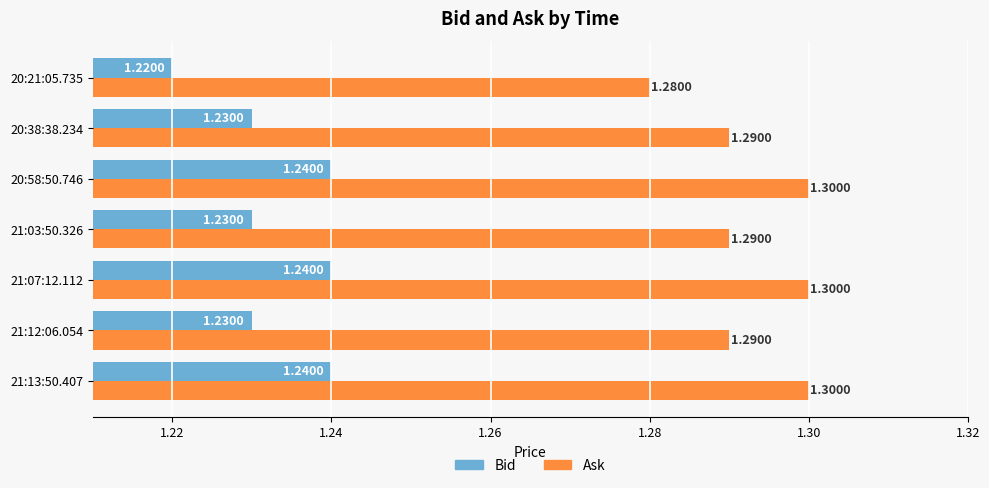

What is the sum of all Ask values?

9.1